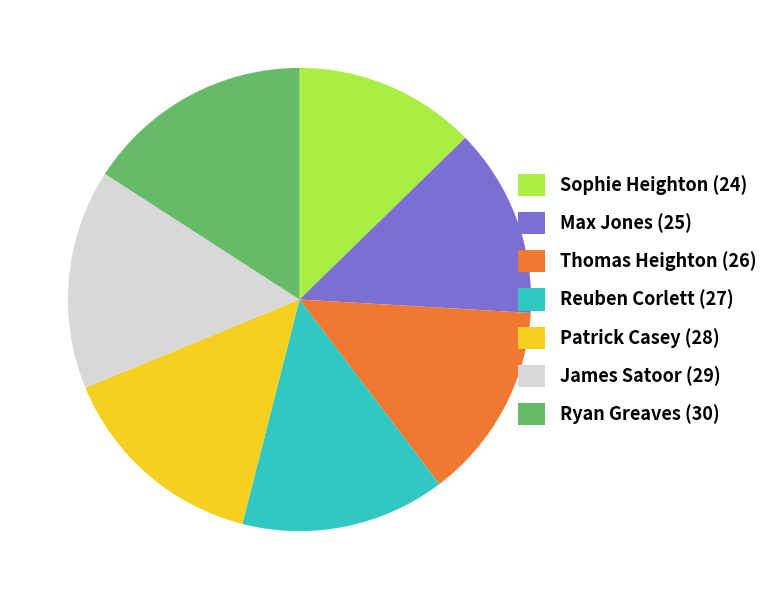

True or false: Reuben Corlett (27) accounts for 23% of the total.

False